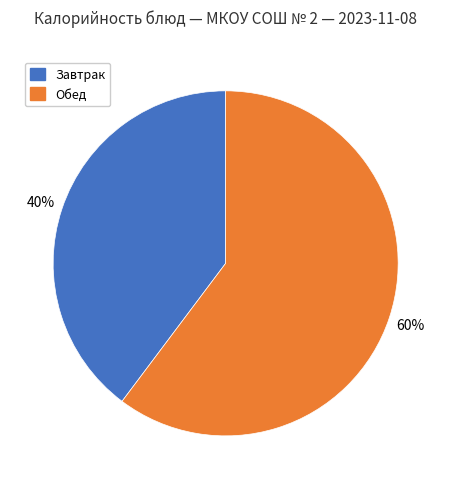

How many slices are in this pie chart?

2